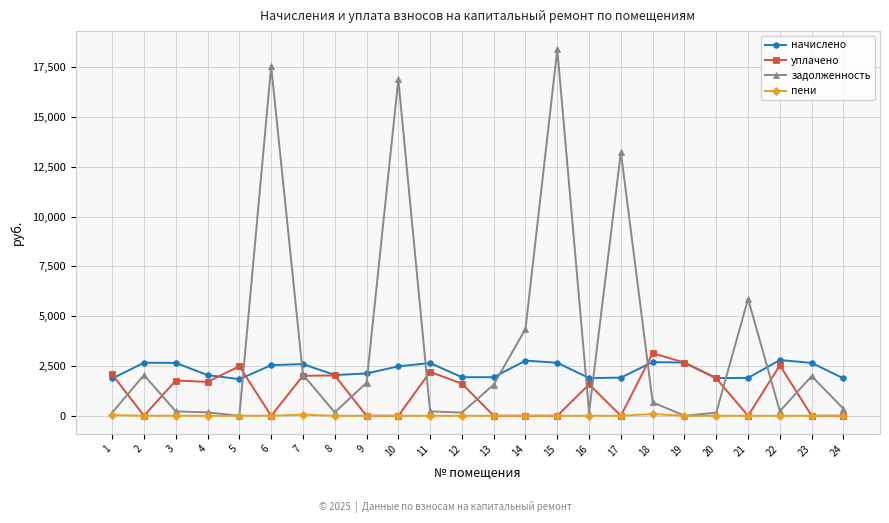

True or false: задолженность has a value of 1048.6 at 2.

False